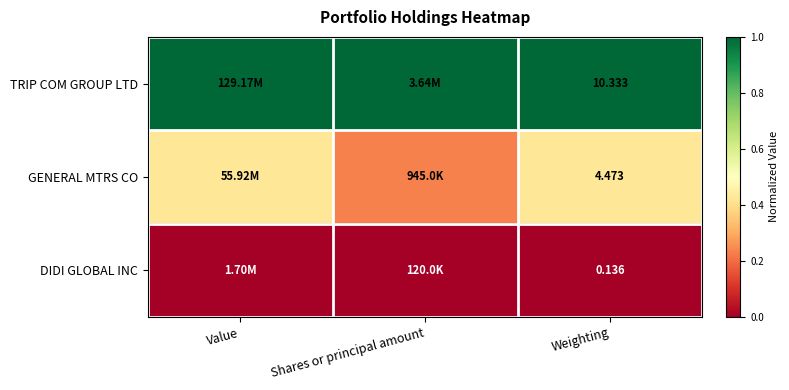

The value of GENERAL MTRS CO at Value is 0.2. True or false?

False